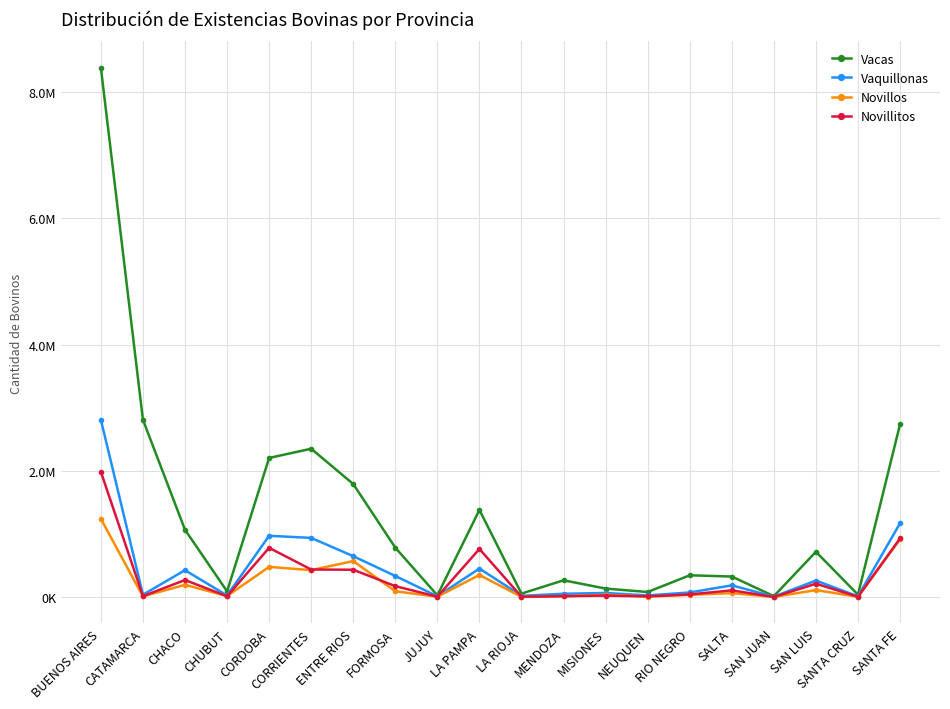

What is the label of the 2nd point from the right?

SANTA CRUZ